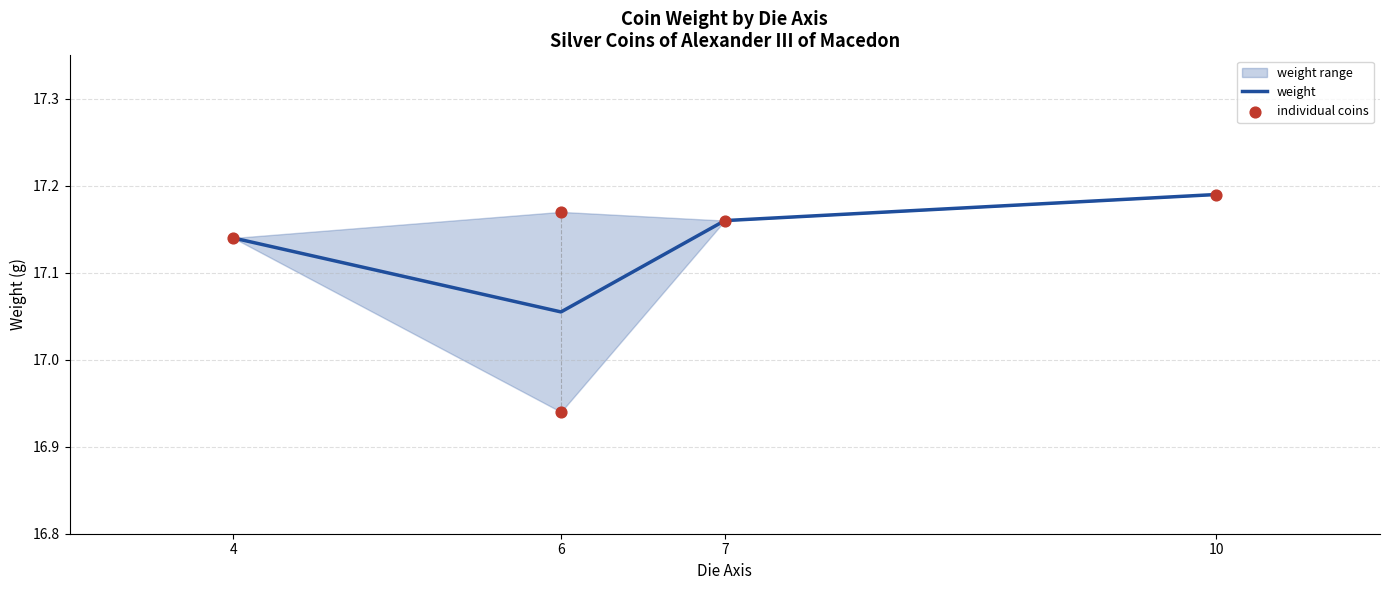

How many weight values are between 17 and 18?

4